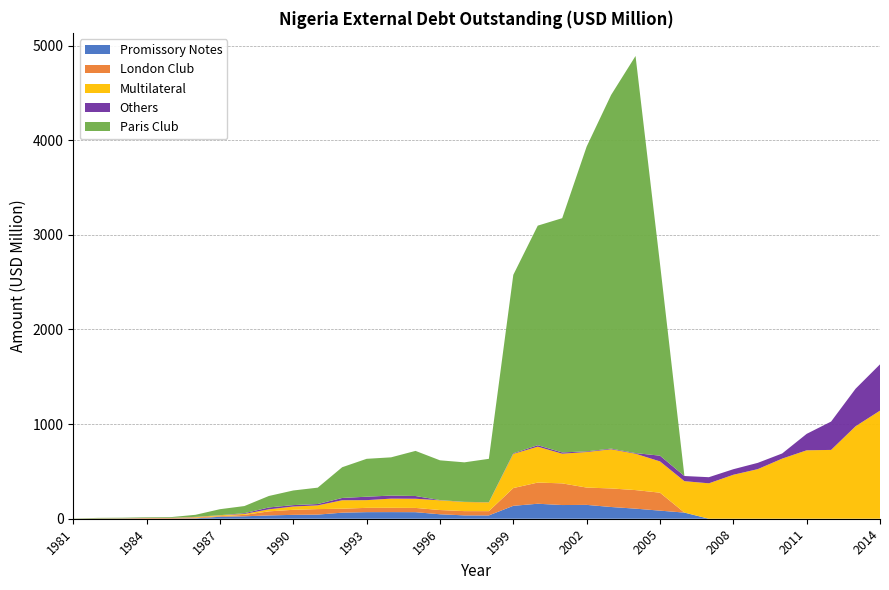

Reading left to right, transcribe all the data shown in this chart.

Promissory Notes: 1981=0.0	1982=0.0	1983=0.5	1984=1.2	1985=1.3	1986=4.2	1987=20.6	1988=25.7	1989=35.1	1990=41.0	1991=43.6	1992=64.1	1993=69.7	1994=70.1	1995=69.3	1996=47.1	1997=35.5	1998=35.2	1999=136.5	2000=158.5	2001=144.7	2002=146.3	2003=124.0	2004=106.6	2005=85.5	2006=64.8	2007=0.0	2008=0.0	2009=0.0	2010=0.0	2011=0.0	2012=0.0	2013=0.0	2014=0.0
London Club: 1981=0.0	1982=2.0	1983=2.8	1984=5.4	1985=6.2	1986=8.4	1987=6.8	1988=15.0	1989=42.8	1990=53.4	1991=58.2	1992=41.9	1993=45.3	1994=45.4	1995=45.0	1996=44.9	1997=44.9	1998=44.9	1999=187.6	2000=223.8	2001=229.0	2002=183.0	2003=196.2	2004=196.2	2005=189.8	2006=0.0	2007=0.0	2008=0.0	2009=0.0	2010=0.0	2011=0.0	2012=0.0	2013=0.0	2014=0.0
Multilateral: 1981=0.2	1982=0.5	1983=0.6	1984=1.3	1985=1.3	1986=4.7	1987=8.8	1988=10.0	1989=21.5	1990=34.6	1991=39.5	1992=89.3	1993=81.5	1994=97.1	1995=97.0	1996=102.6	1997=96.2	1998=93.2	1999=361.2	2000=379.0	2001=313.5	2002=375.7	2003=413.9	2004=384.2	2005=330.7	2006=332.2	2007=374.3	2008=464.6	2009=524.2	2010=635.4	2011=723.1	2012=727.3	2013=977.0	2014=1142.3
Others: 1981=0.2	1982=0.8	1983=0.7	1984=0.6	1985=0.8	1986=2.5	1987=1.4	1988=7.8	1989=19.8	1990=15.1	1991=14.1	1992=24.2	1993=36.3	1994=32.1	1995=28.8	1996=2.7	1997=1.7	1998=1.4	1999=6.4	2000=15.8	2001=13.6	2002=7.1	2003=7.0	2004=6.5	2005=60.5	2006=54.4	2007=64.6	2008=58.7	2009=66.2	2010=54.4	2011=173.7	2012=299.6	2013=396.5	2014=489.2
Paris Club: 1981=2.0	1982=5.5	1983=6.0	1984=6.4	1985=7.7	1986=21.7	1987=63.2	1988=75.4	1989=121.2	1990=154.6	1991=173.1	1992=324.7	1993=400.4	1994=404.2	1995=476.7	1996=420.0	1997=417.6	1998=458.3	1999=1885.7	2000=2320.3	2001=2475.5	2002=3220.8	2003=3737.3	2004=4196.8	2005=2028.6	2006=0.0	2007=0.0	2008=0.0	2009=0.0	2010=0.0	2011=0.0	2012=0.0	2013=0.0	2014=0.0